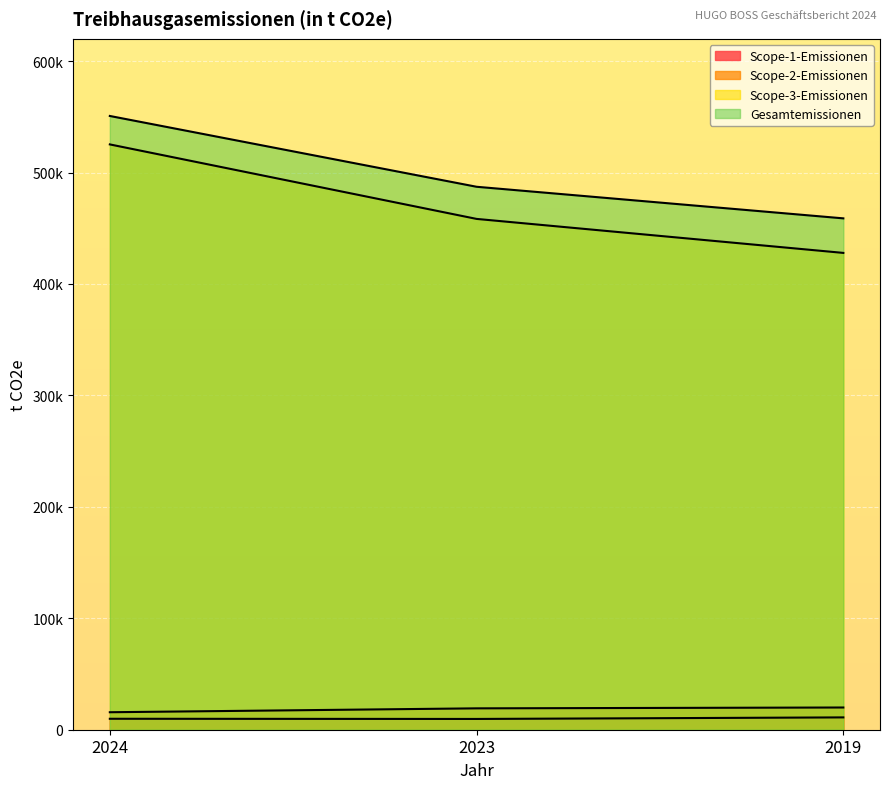

Reading left to right, list all the values displayed in this chart.

Scope-1-Emissionen: 9827	9664	11058
Scope-2-Emissionen: 15693	19179	19941
Scope-3-Emissionen: 525268	458409	427903
Gesamtemissionen: 550788	487252	458902